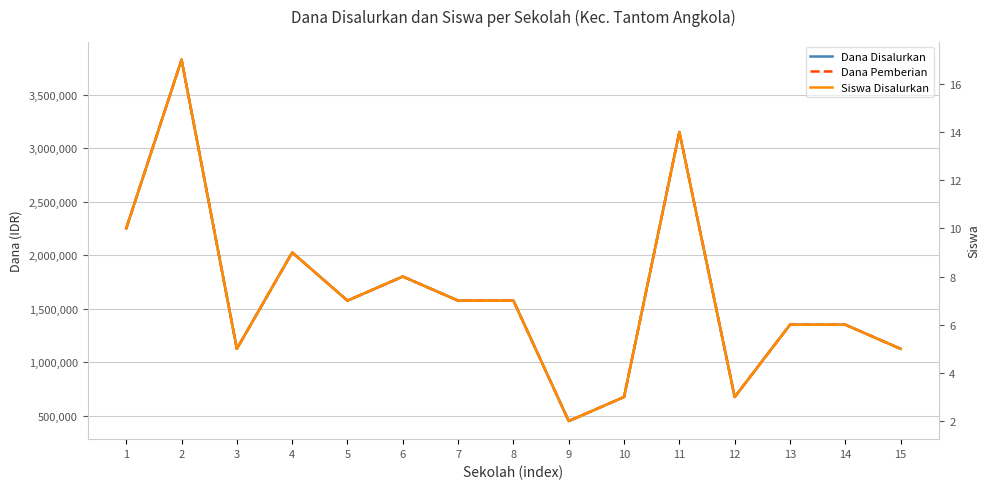

Which category has the lowest value in the Dana Disalurkan series?

9